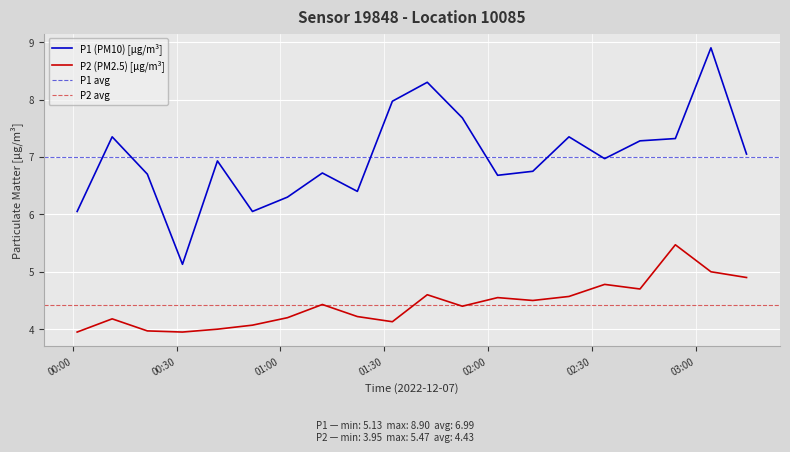

Read the P2 value at 00:11.

4.2